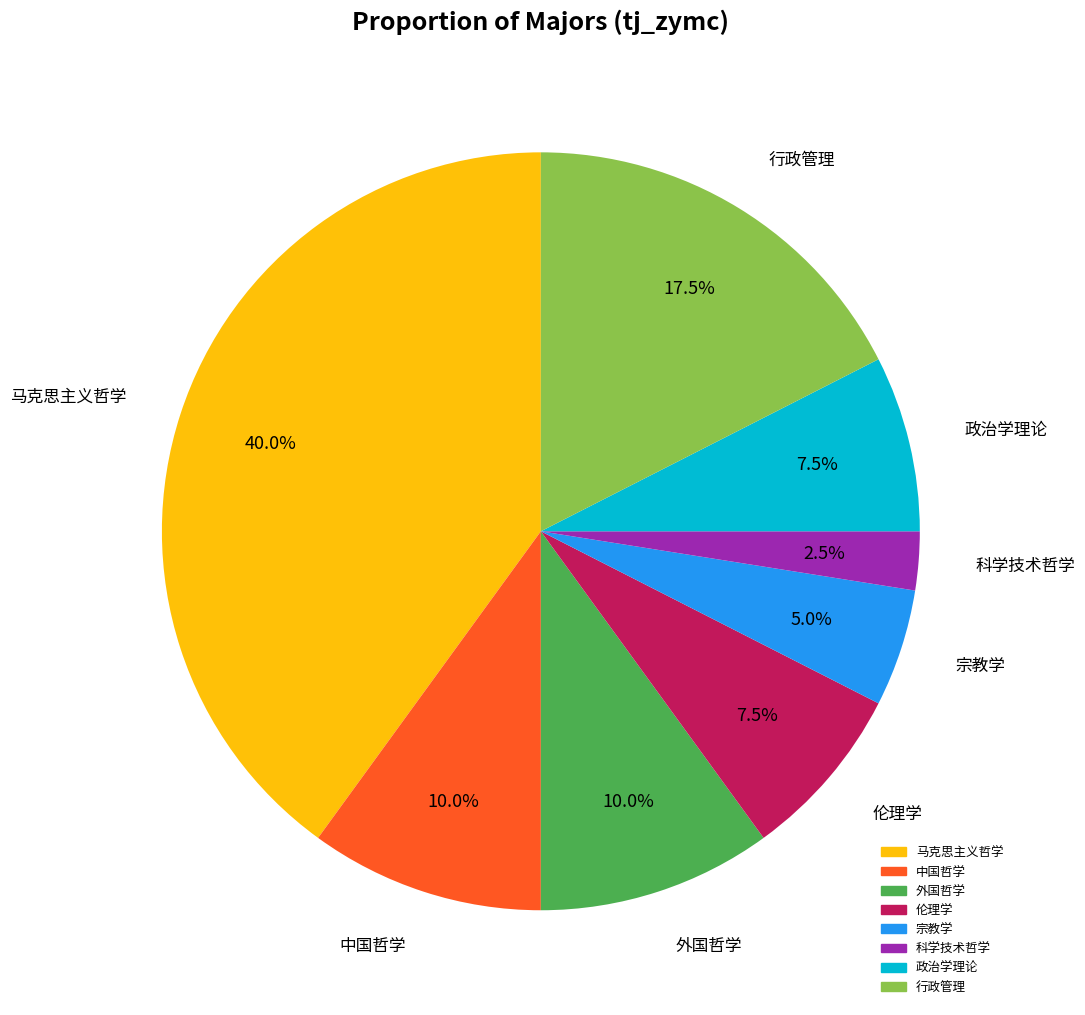

How many segments does this pie chart have?

8